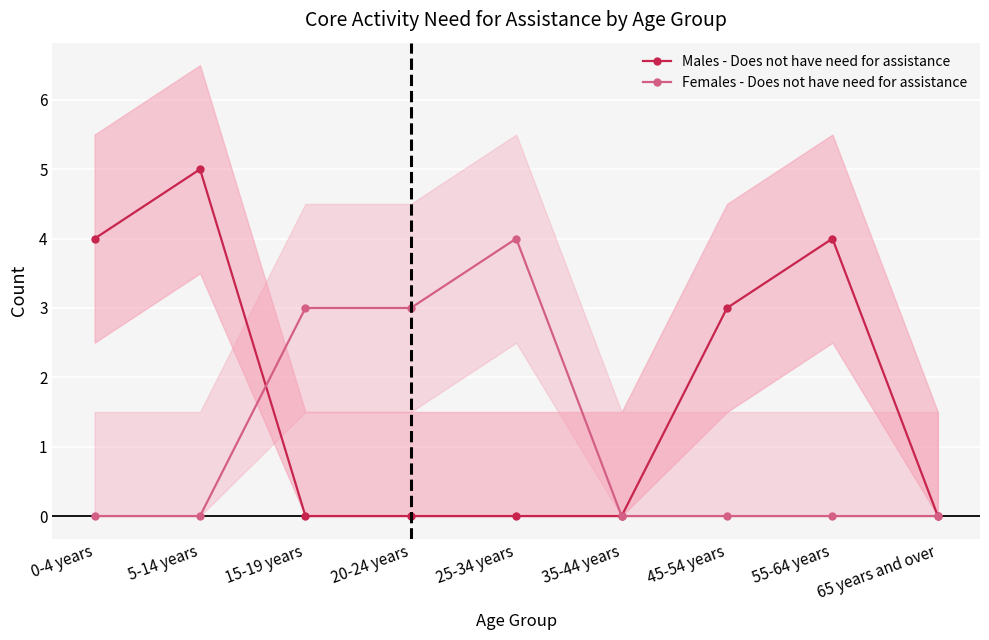

True or false: Females - Does not have need for assistance and Males - Does not have need for assistance cross at least once.

True